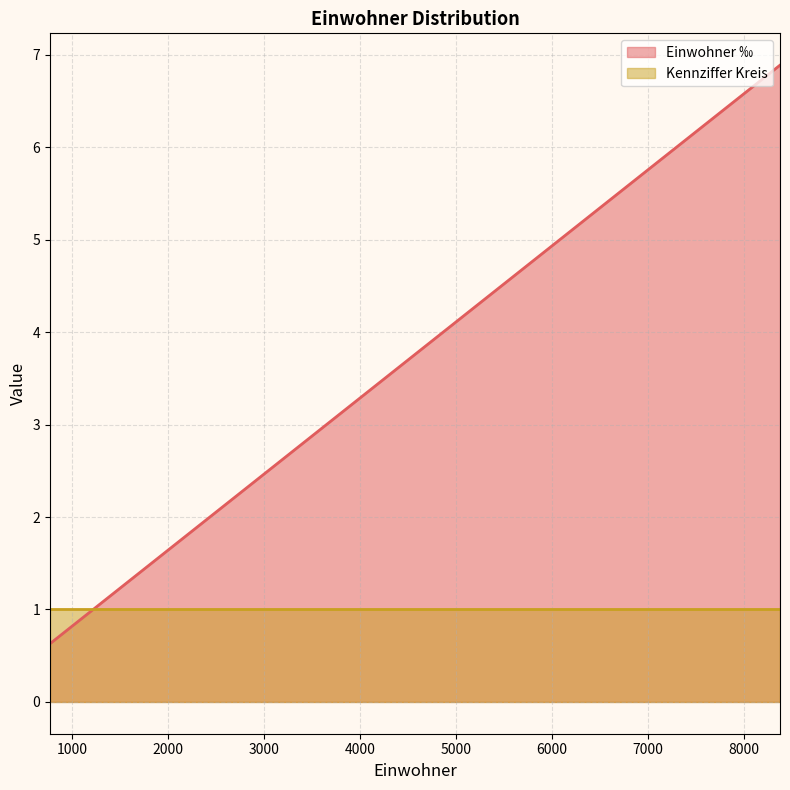

Which series has the largest range (max minus min)?

Einwohner ‰